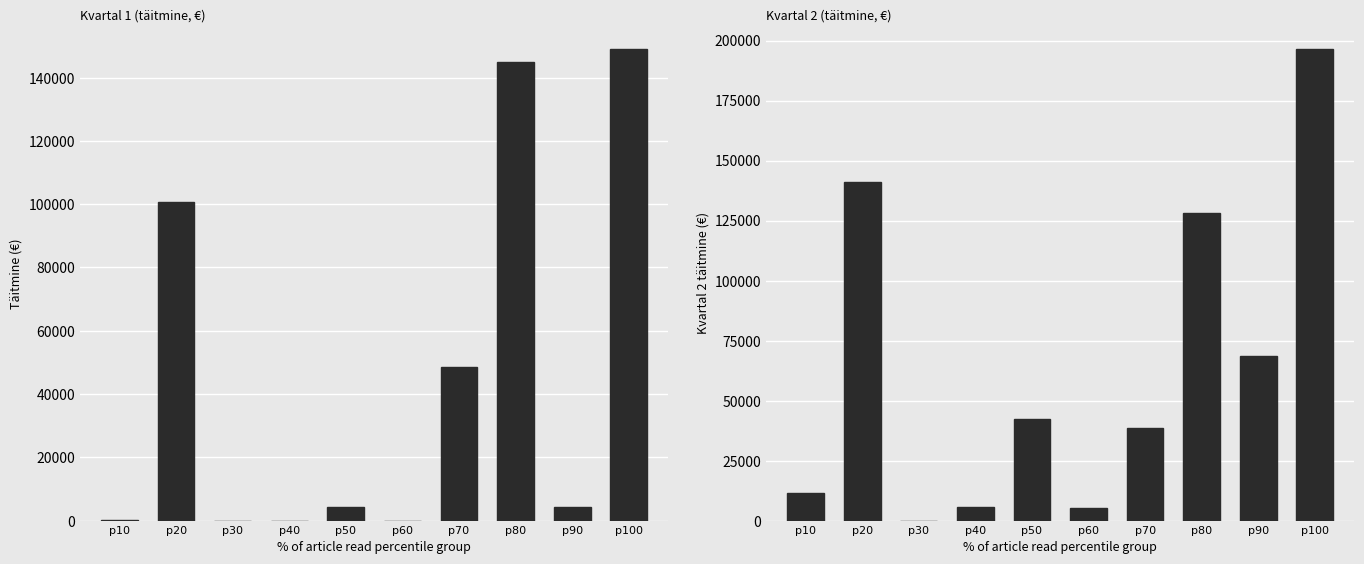

How many values in the Kvartal 2 (täitmine, €) series exceed 42302?

4